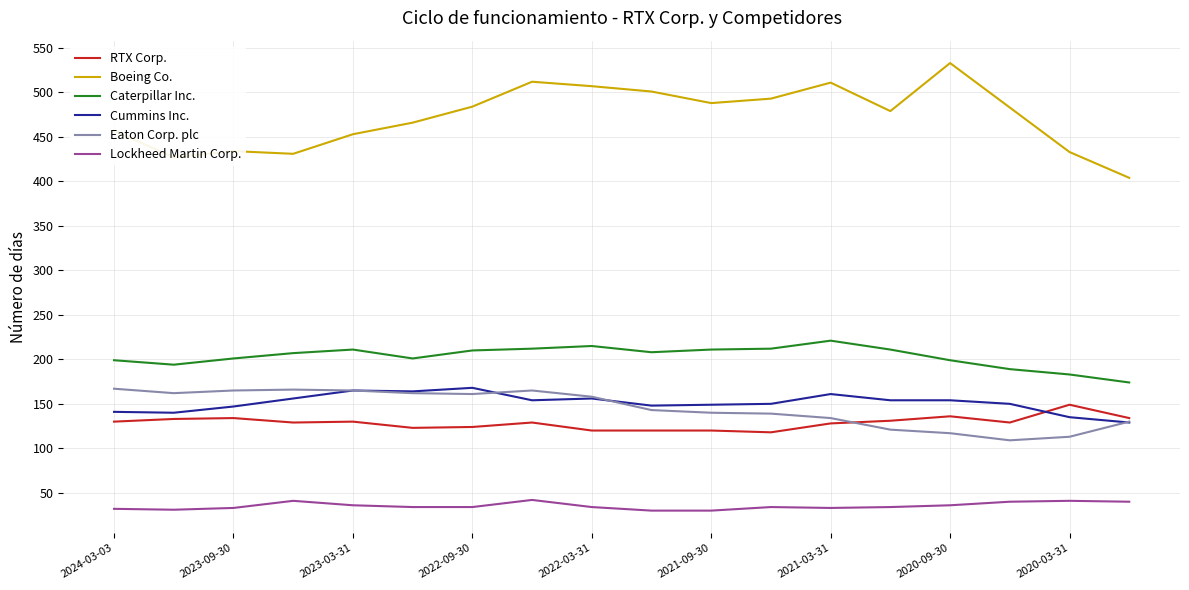

What is the sum of all Eaton Corp. plc values?

2617